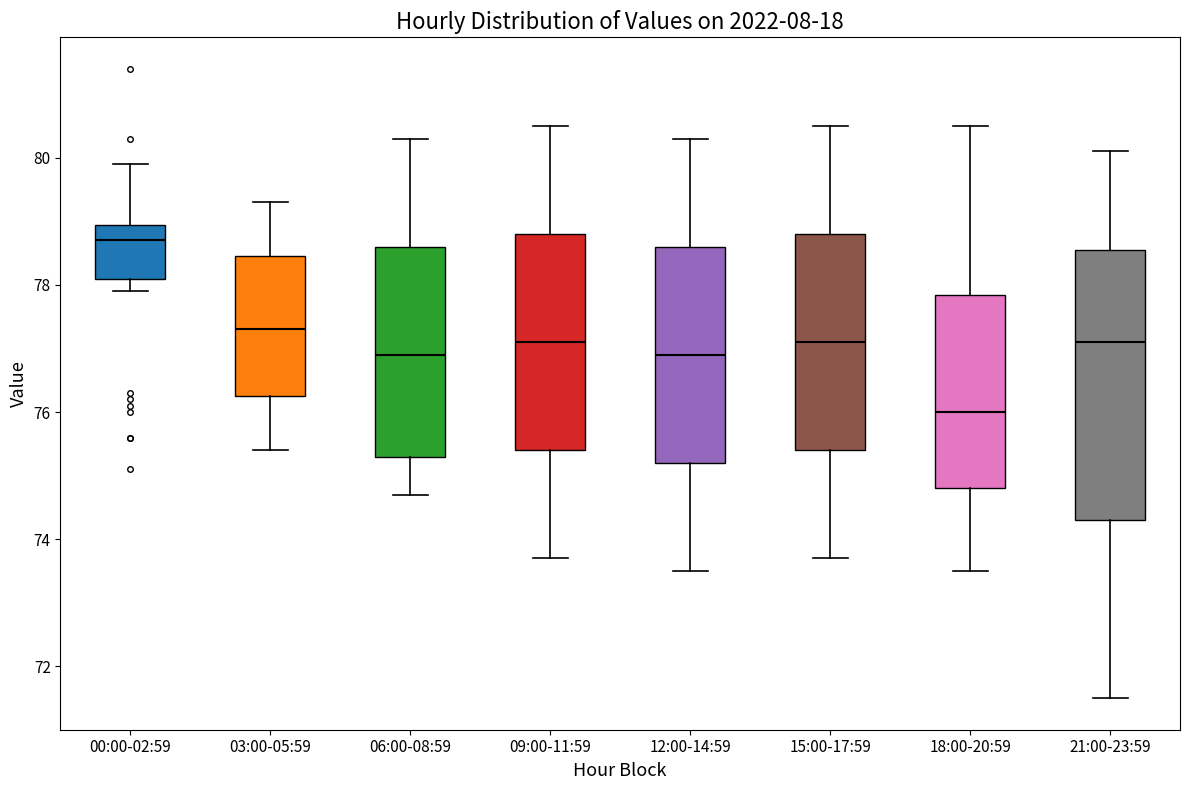

Reading left to right, read every box against the y-axis: the position of its median line, the range the box covers, and the ends of its whiskers. The values are not printed on the chart, so give them approximately, as read against the axis.

00:00-02:59: median 78.8, box 78.2 to 79.0, whiskers 78.0 to 80.0
03:00-05:59: median 77.4, box 76.2 to 78.4, whiskers 75.4 to 79.4
06:00-08:59: median 77.0, box 75.4 to 78.6, whiskers 74.8 to 80.4
09:00-11:59: median 77.2, box 75.4 to 78.8, whiskers 73.8 to 80.6
12:00-14:59: median 77.0, box 75.2 to 78.6, whiskers 73.6 to 80.4
15:00-17:59: median 77.2, box 75.4 to 78.8, whiskers 73.8 to 80.6
18:00-20:59: median 76.0, box 74.8 to 77.8, whiskers 73.6 to 80.6
21:00-23:59: median 77.2, box 74.4 to 78.6, whiskers 71.6 to 80.2